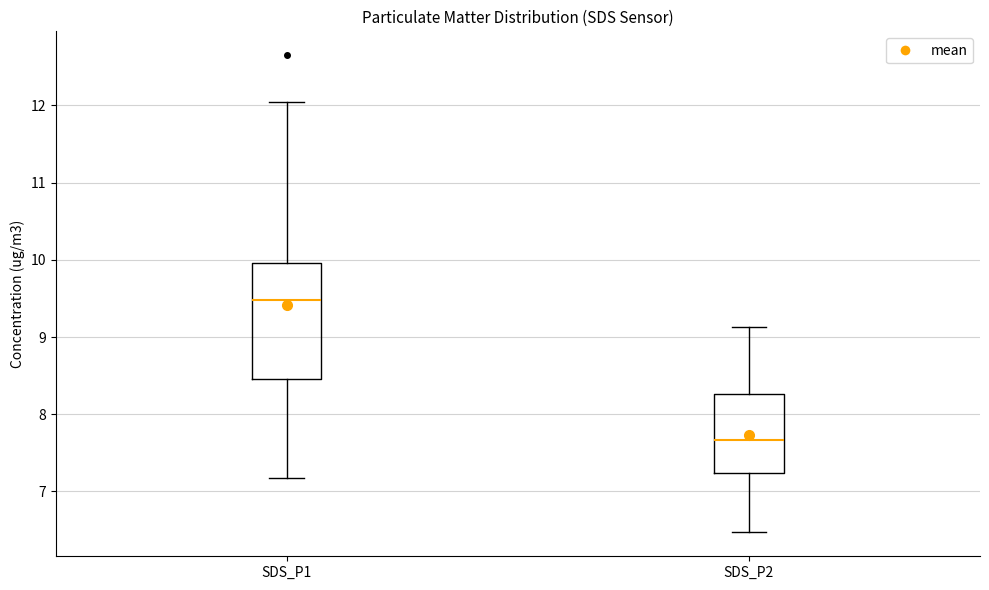

Reading left to right, transcribe this box plot: for each box, give where its median line is, the range the box spans, and where its two whiskers end, as read against the y-axis. The values are not printed on the chart, so give them approximately, as read against the axis.

SDS_P1: median 9.5, box 8.5 to 10.0, whiskers 7.2 to 12.1
SDS_P2: median 7.7, box 7.2 to 8.3, whiskers 6.5 to 9.1